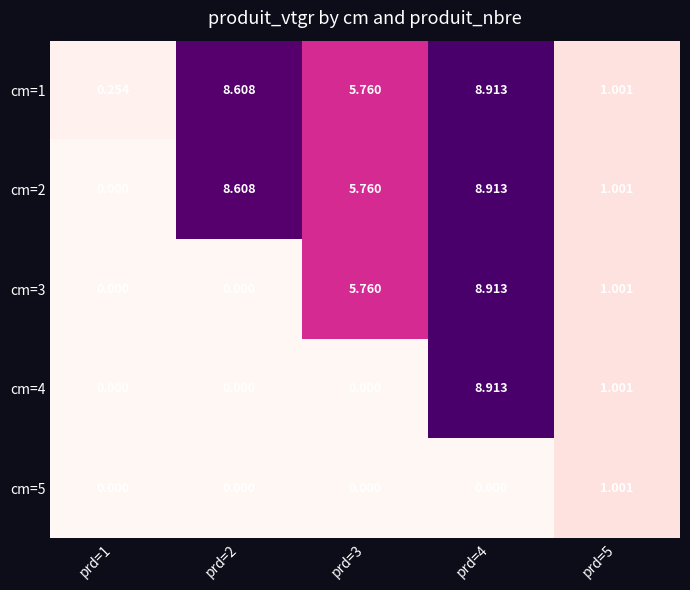

Is the value of cm=1 at prd=5 greater than the value of cm=2 at prd=1?

Yes